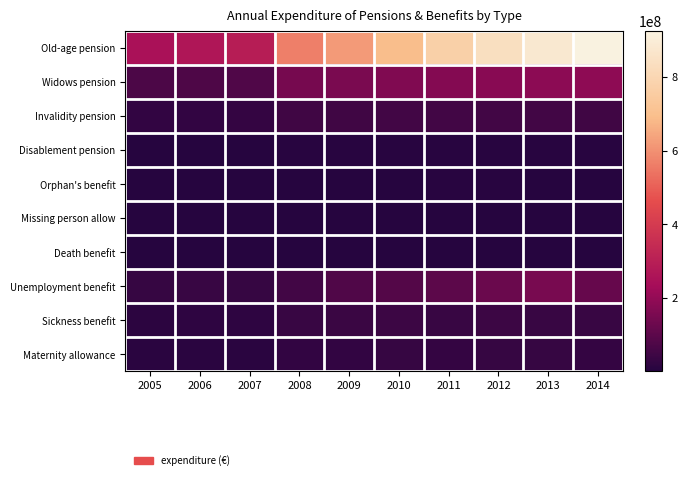

At 2005, list the series in order from smallest to largest.

Missing person allow, Death benefit, Orphan's benefit, Disablement pension, Maternity allowance, Sickness benefit, Invalidity pension, Unemployment benefit, Widows pension, Old-age pension